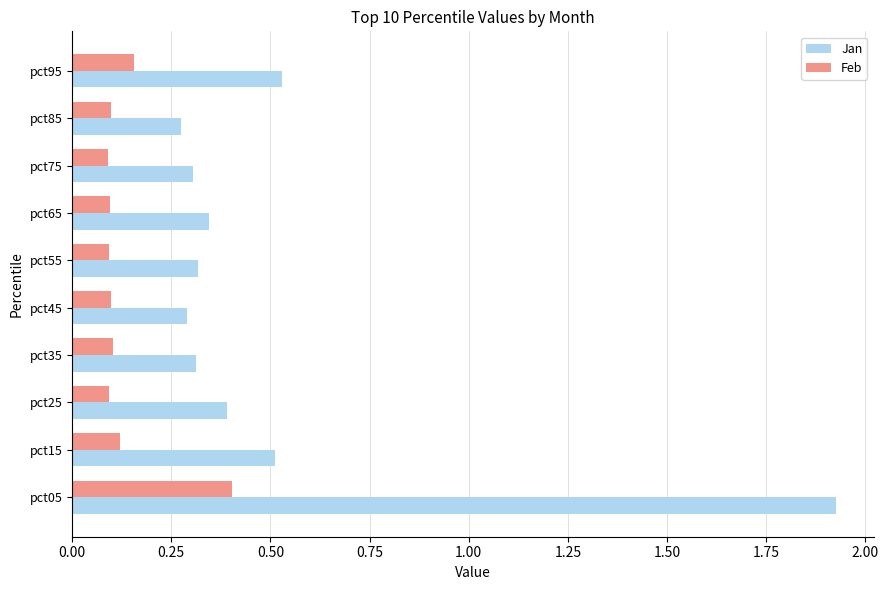

Is it true that Feb equals 0.0 at pct25?

False